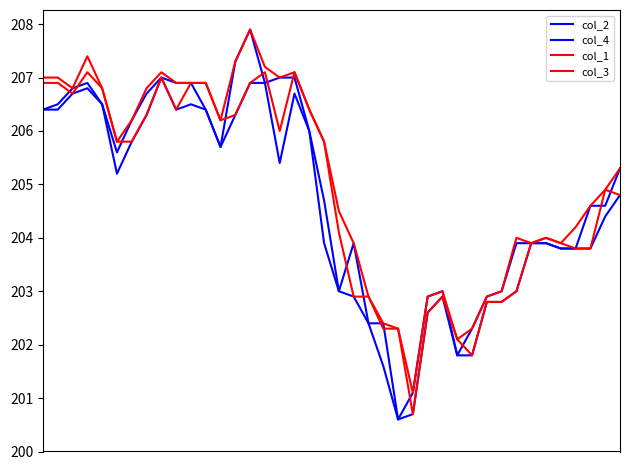

Does the chart display data point markers on the line(s)?

No